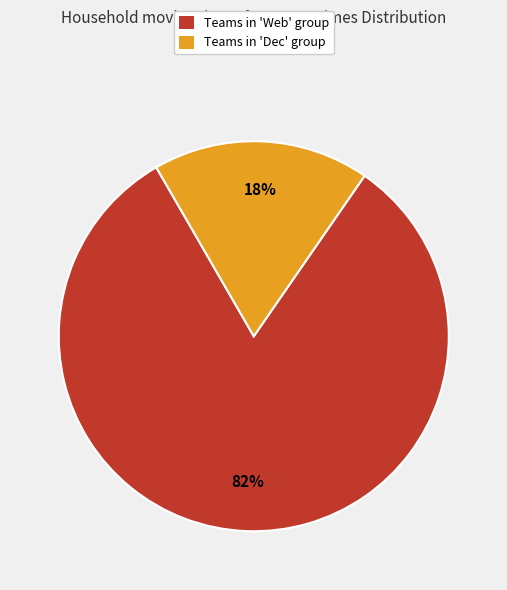

What percentage is the Teams in 'Web' group slice, to the nearest percent?

82%